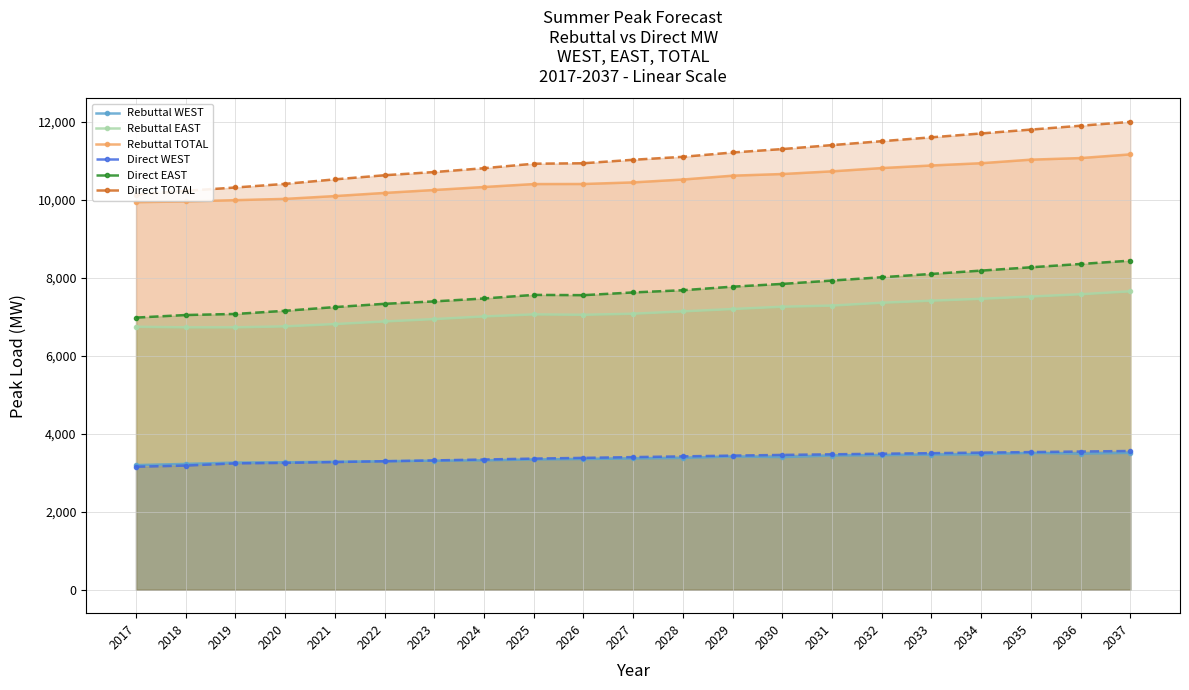

The Rebuttal WEST series shows 1895.2 at 2022. True or false?

False